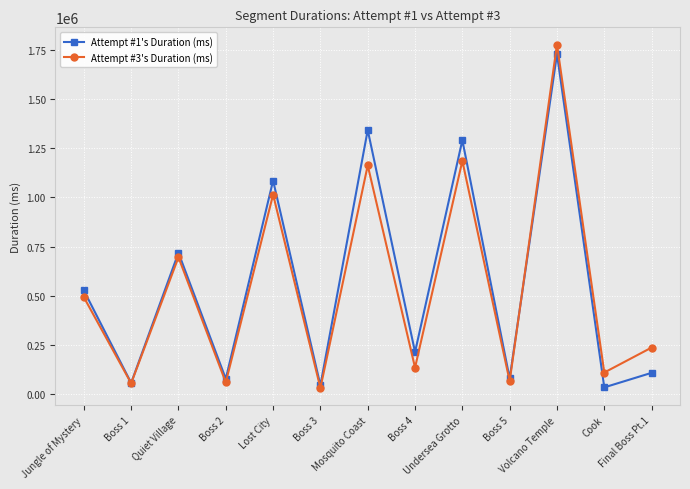

Is the value of Attempt #3's Duration (ms) at Quiet Village greater than the value of Attempt #1's Duration (ms) at Quiet Village?

No